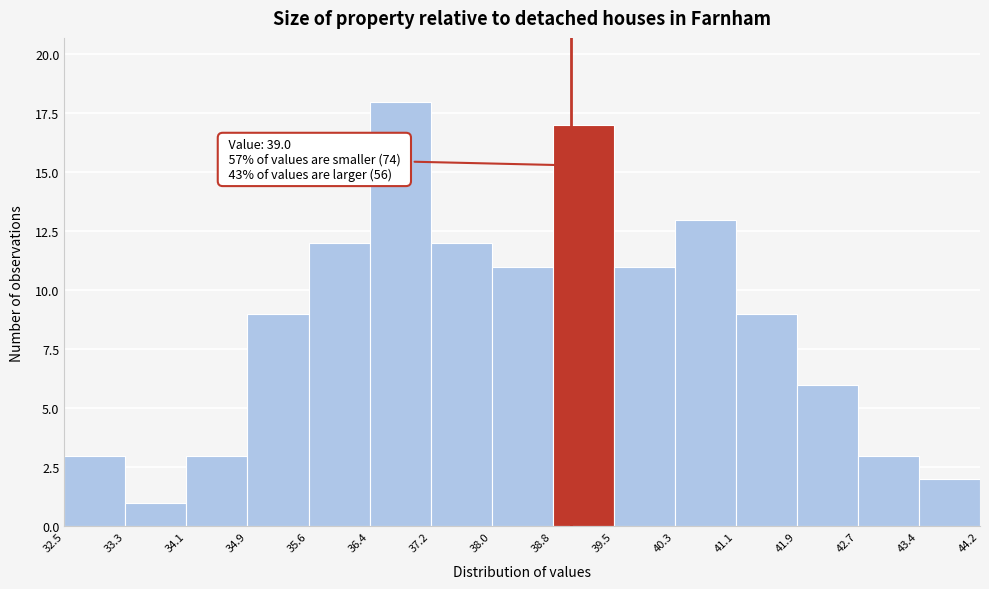

Which range on the x-axis has the tallest bar?

36.4 to 37.2